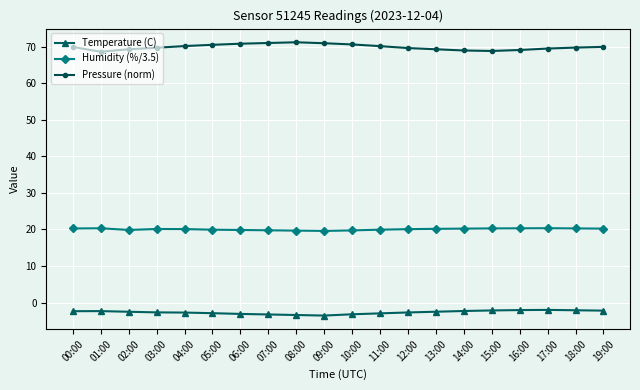

What is the label of the 2nd point from the right?

18:00